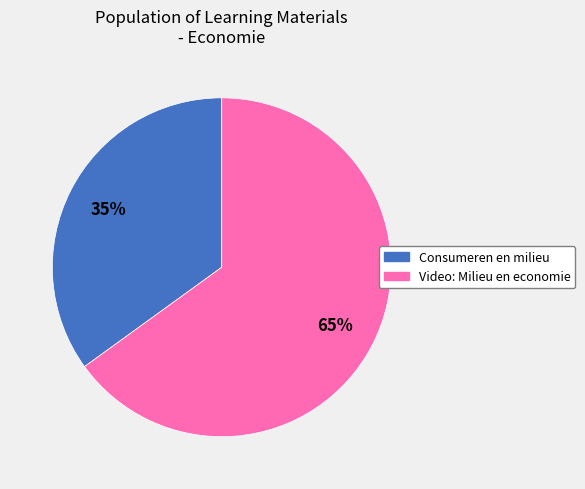

Which slice is the smallest?

Consumeren en milieu